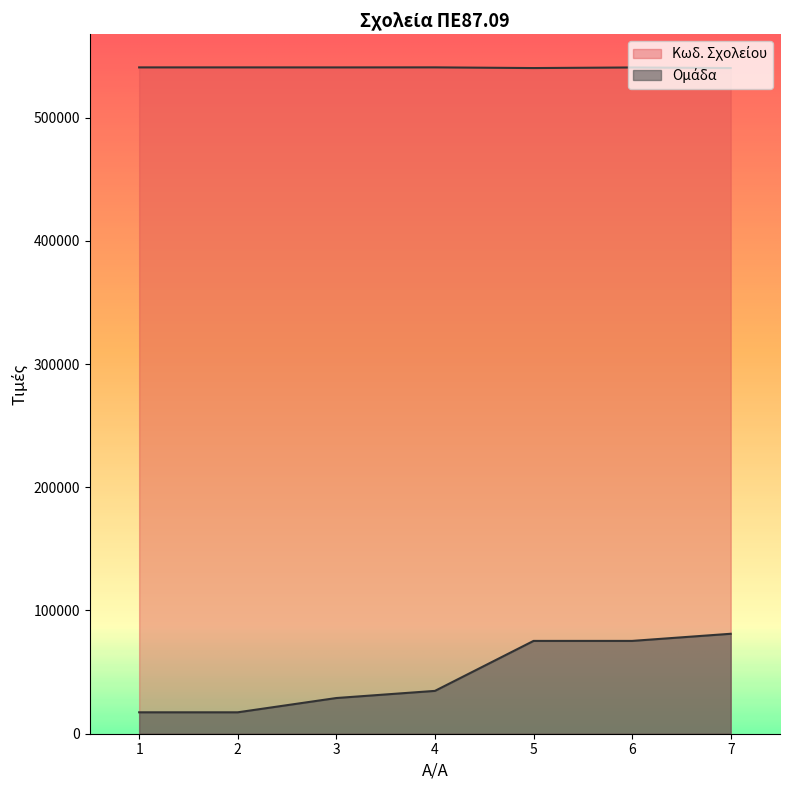

Reading left to right, extract all data points from this chart.

Κωδ. Σχολείου: 540731.0	540732.0	540711.0	540752.0	540191.0	540671.0	540200.0
Ομάδα: 17381.3	17381.3	28968.9	34762.6	75319.0	75319.0	81112.8